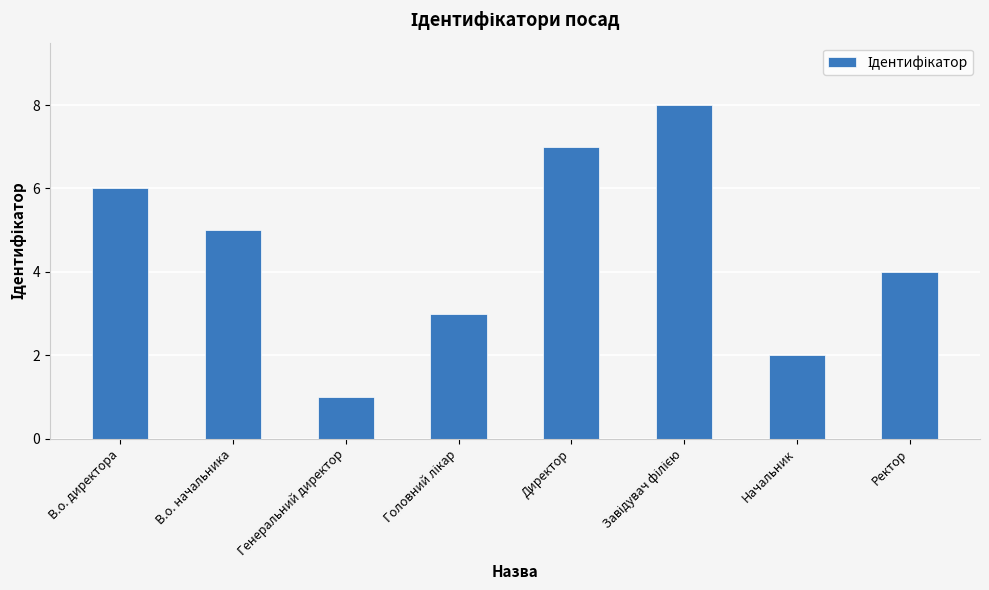

At which category does the chart reach its minimum across all series?

Генеральний директор